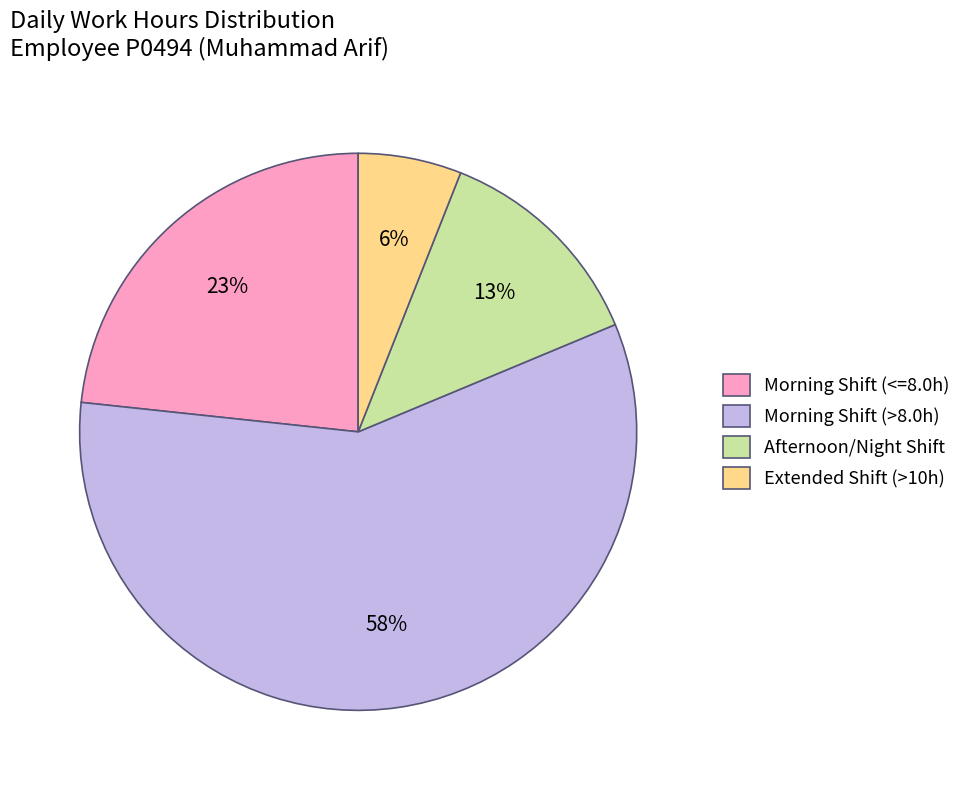

What percentage is the Extended Shift (>10h) slice, to the nearest percent?

6%